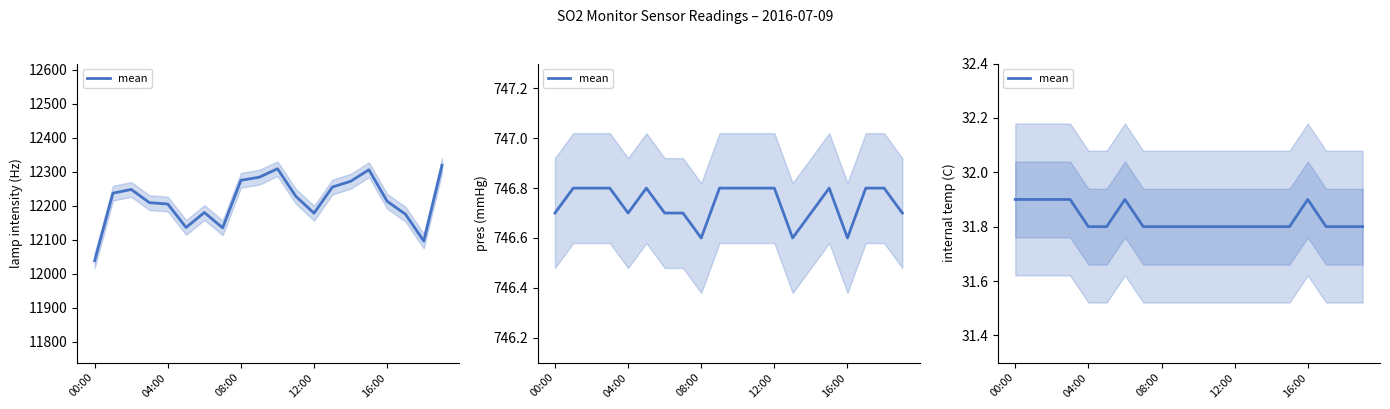

Count the values in the range 31 to 32.

20